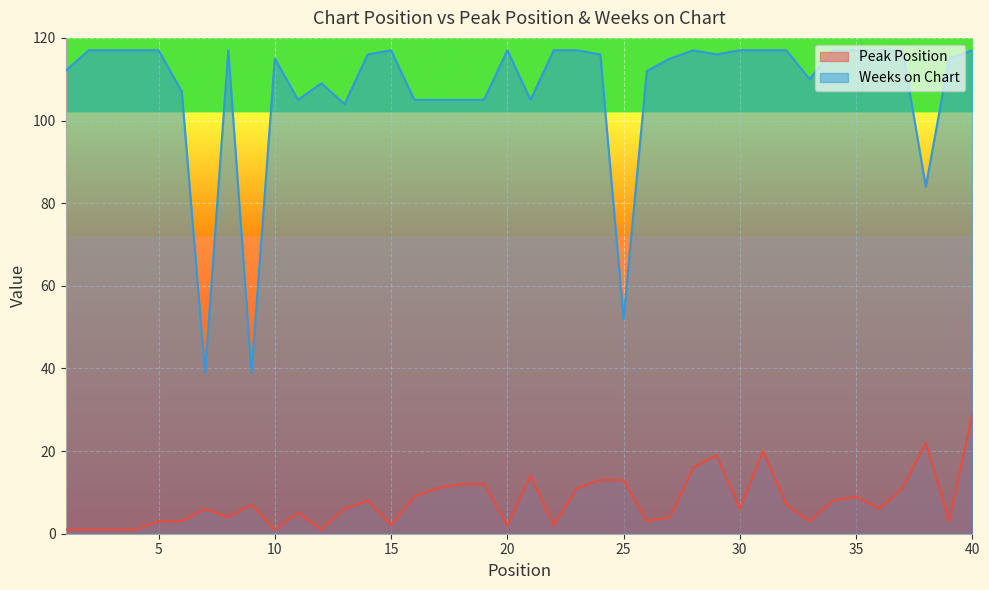

At which label is Weeks on Chart closest to 78?

38